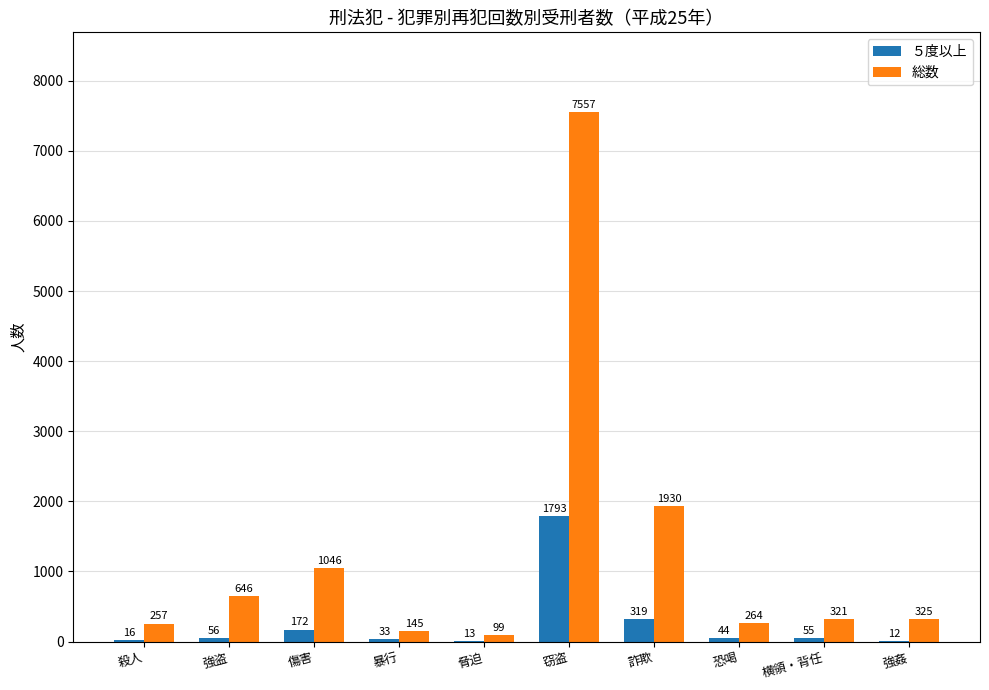

What is the total value across all series at 窃盗?

9350